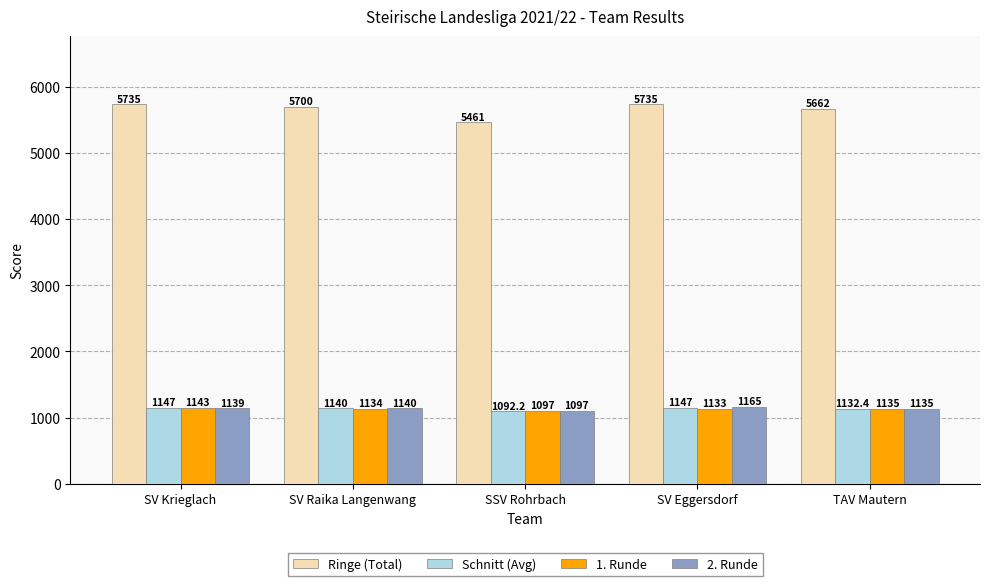

Rank the series by their maximum value, from highest to lowest.

Ringe (Total), 2. Runde, Schnitt (Avg), 1. Runde